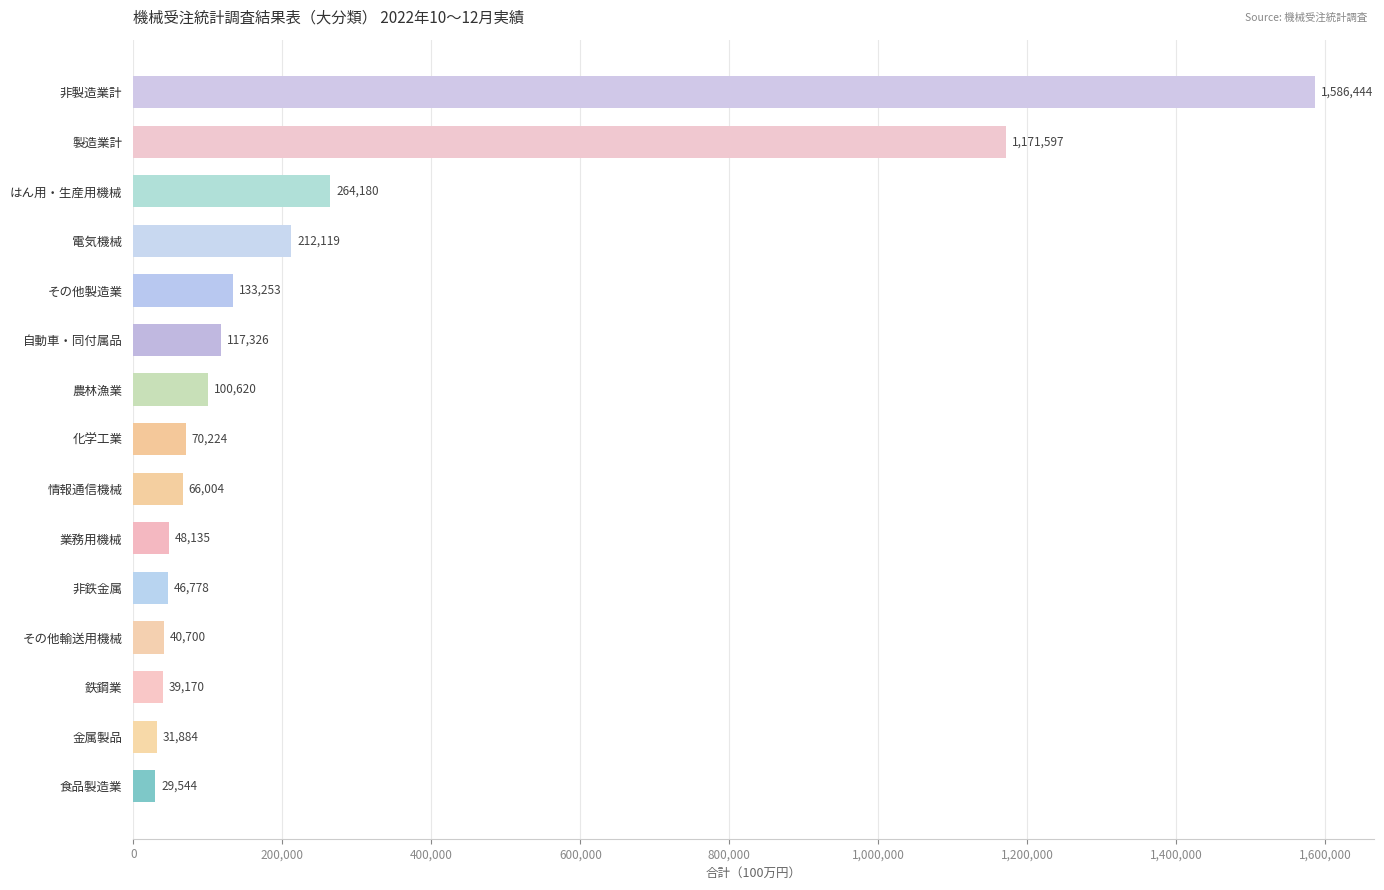

The chart shows a value of 29544 at 食品製造業. True or false?

True